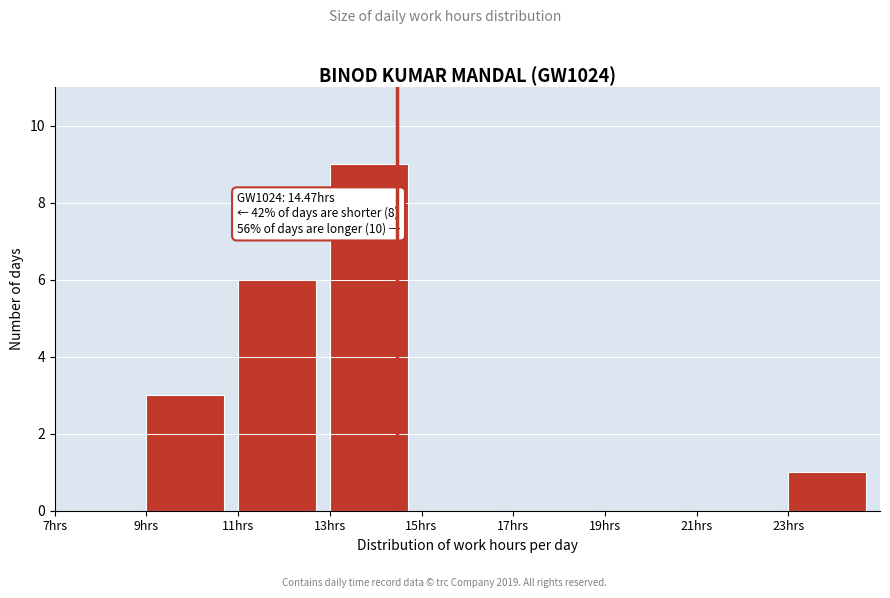

Over which range of the x-axis is the bar tallest?

13 to 15